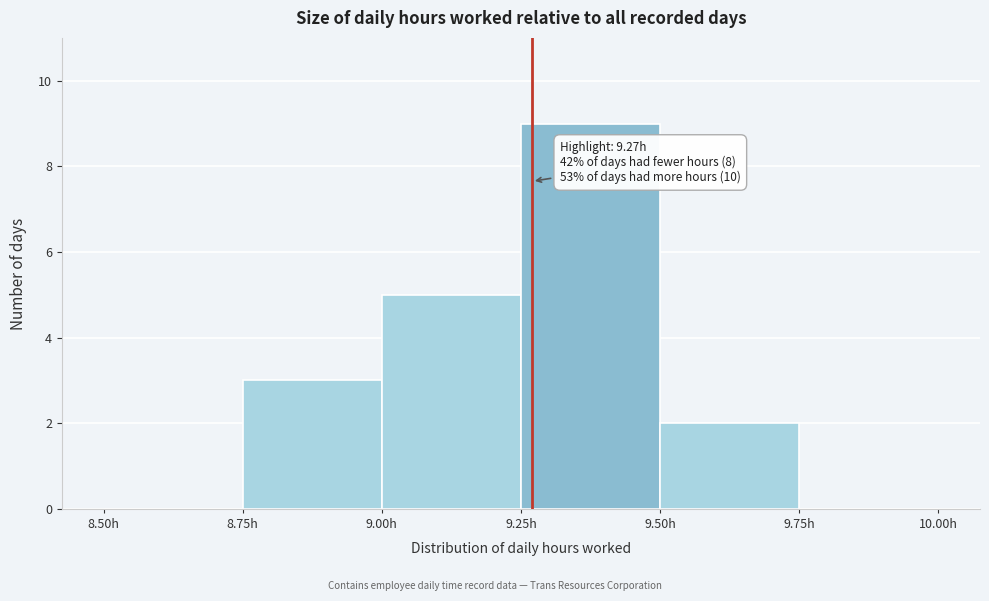

Which range on the x-axis has the tallest bar?

9.25 to 9.50